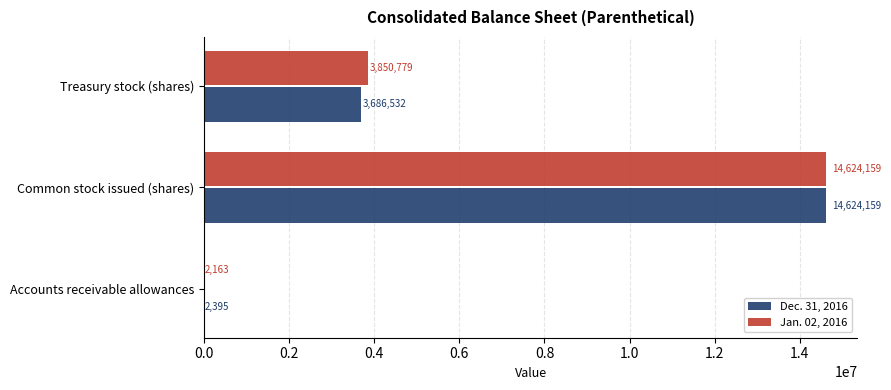

The Jan. 02, 2016 series shows 3850779 at Treasury stock (shares). True or false?

True